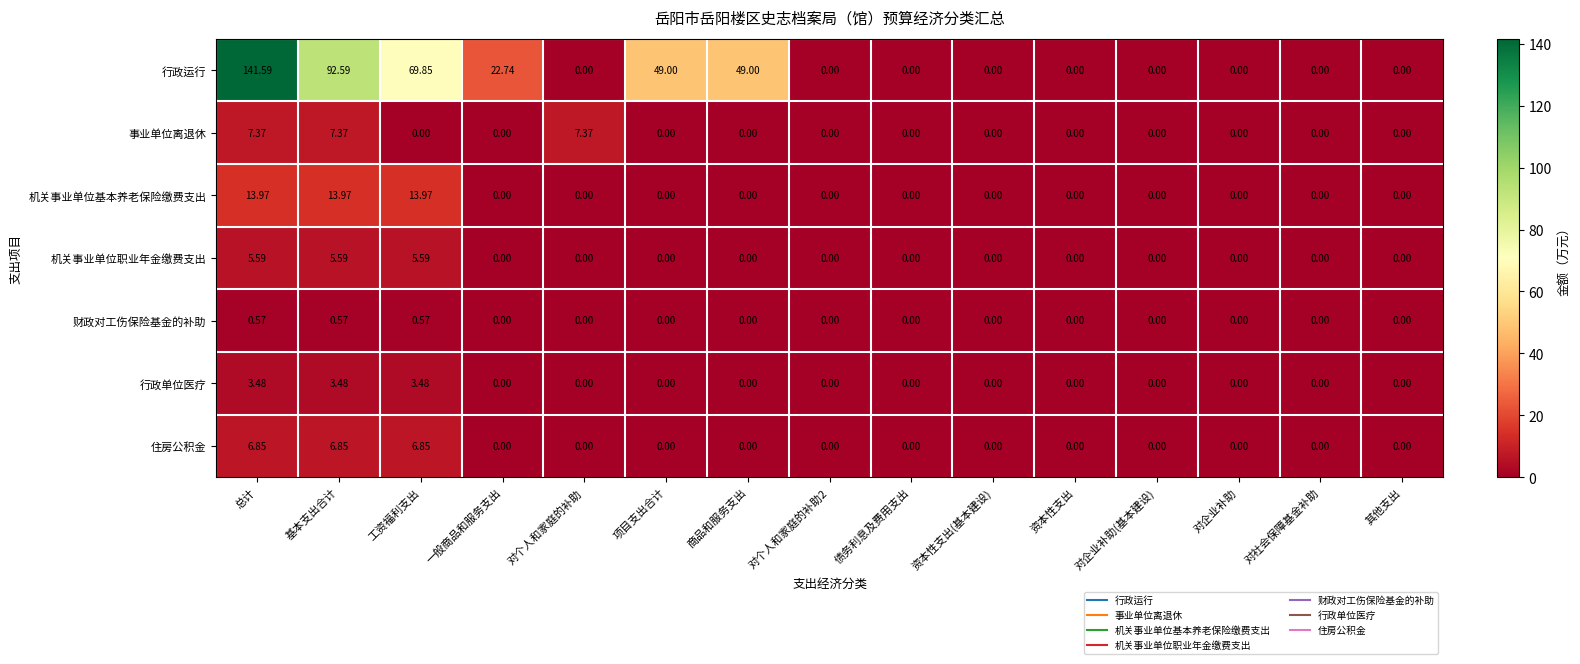

Which series has the largest range (max minus min)?

行政运行